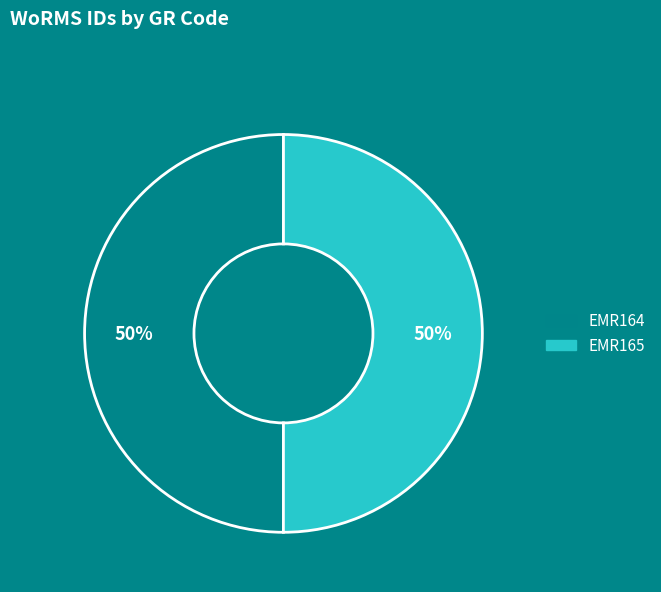

True or false: EMR164 accounts for 50% of the total.

True